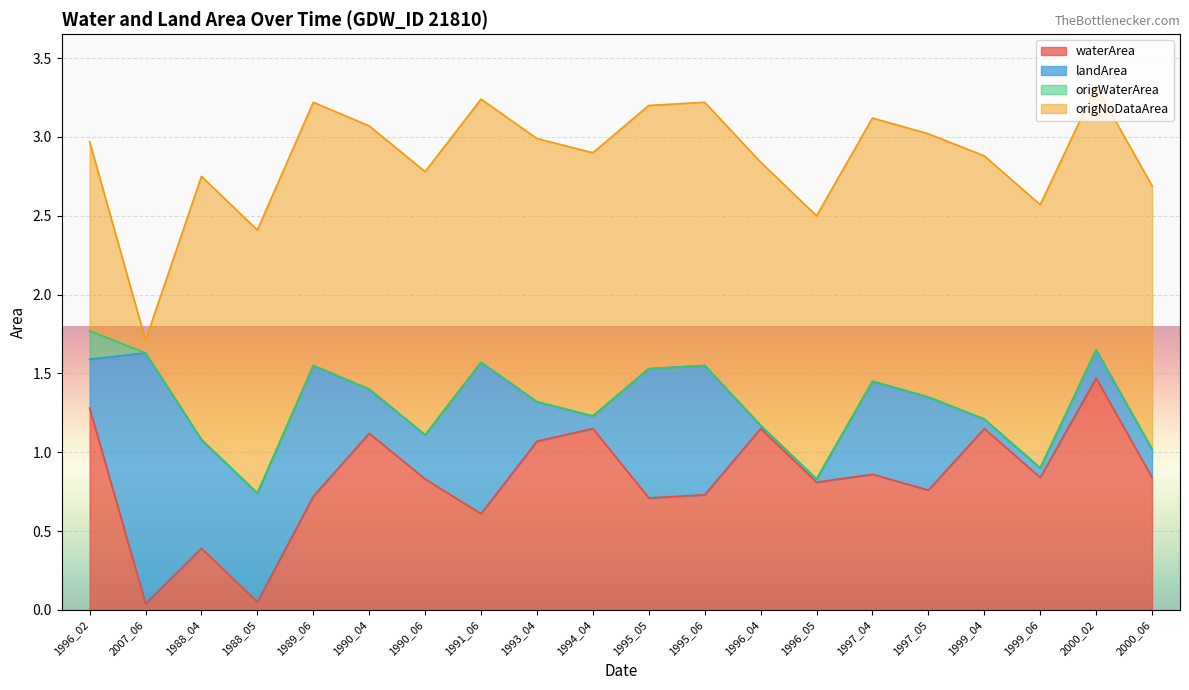

How many distinct data groups are displayed?

4